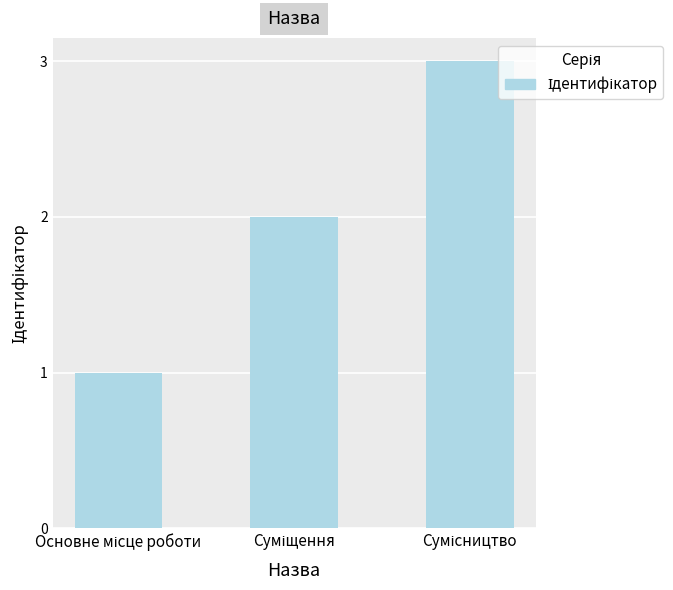

Does the chart contain any negative values?

No